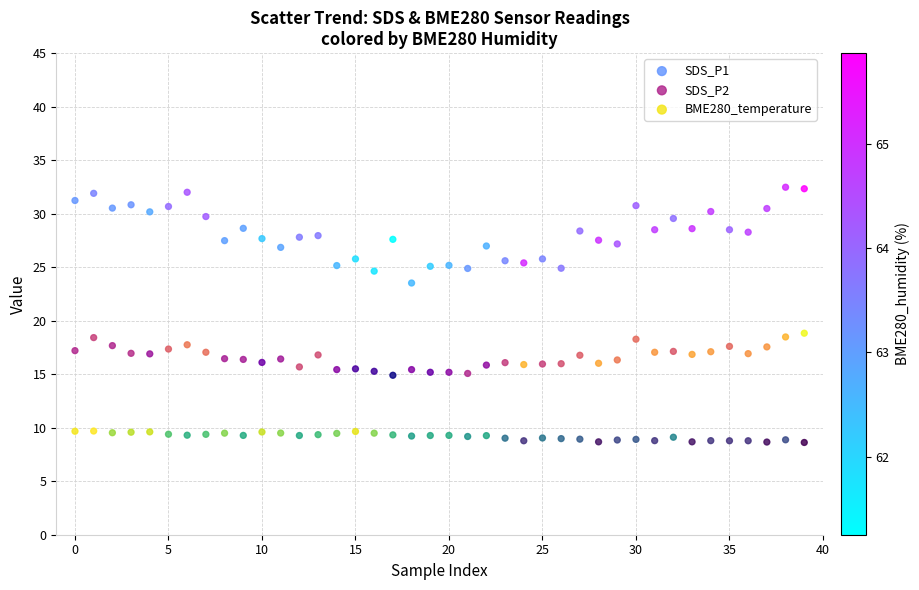

Which series contains the highest Y value?

SDS_P1